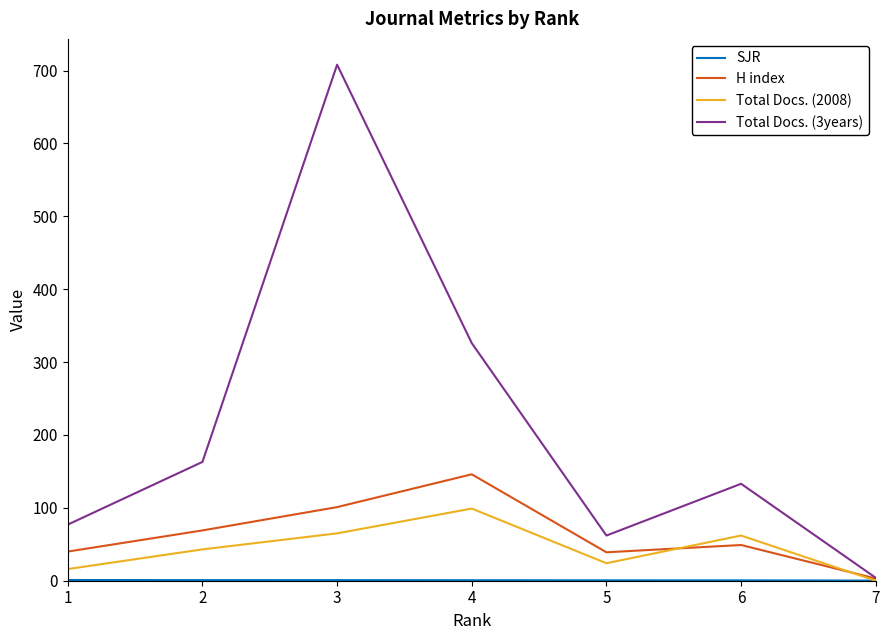

At which category is the sum across all series the highest?

3